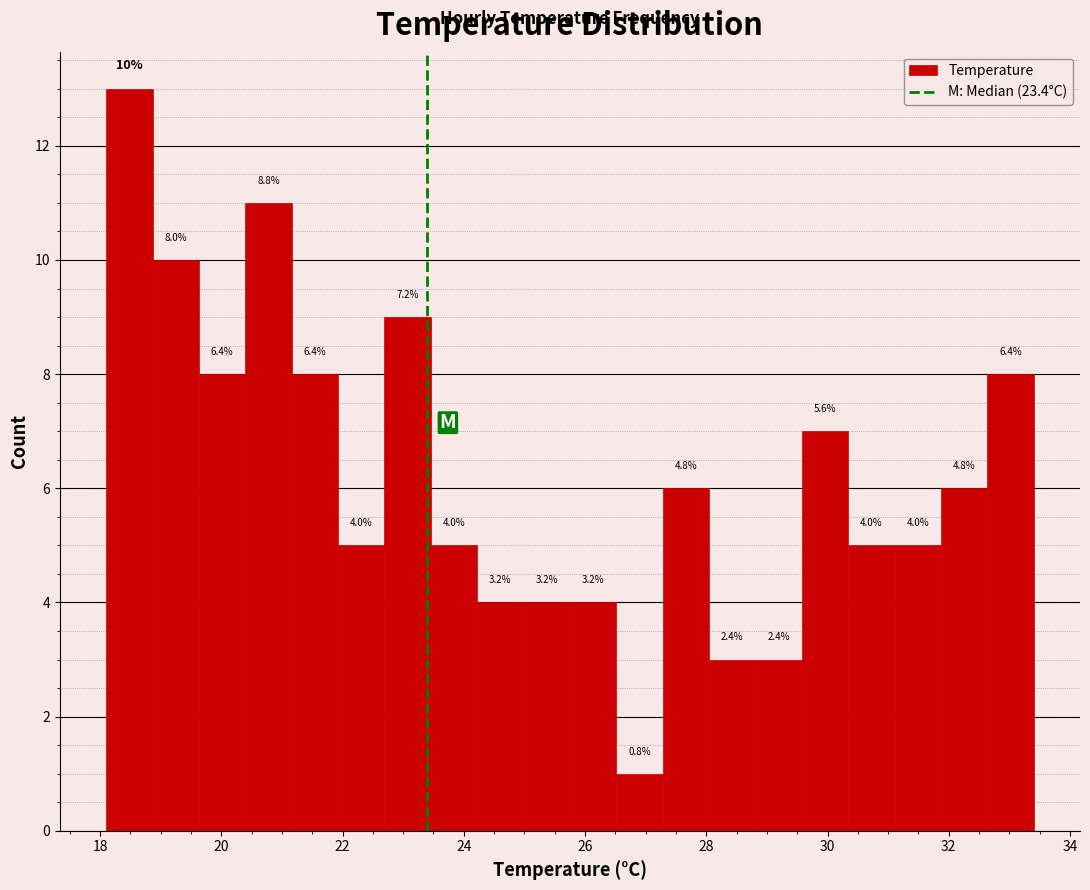

Around what value on the x-axis is the tallest bar? Give the approximate position of its centre, as read against the axis.

18.4